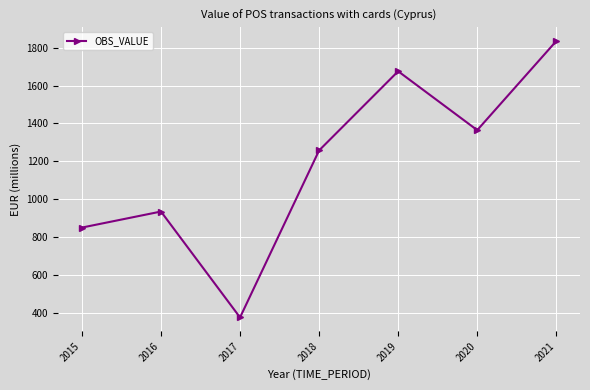

How many lines are shown in the chart?

1